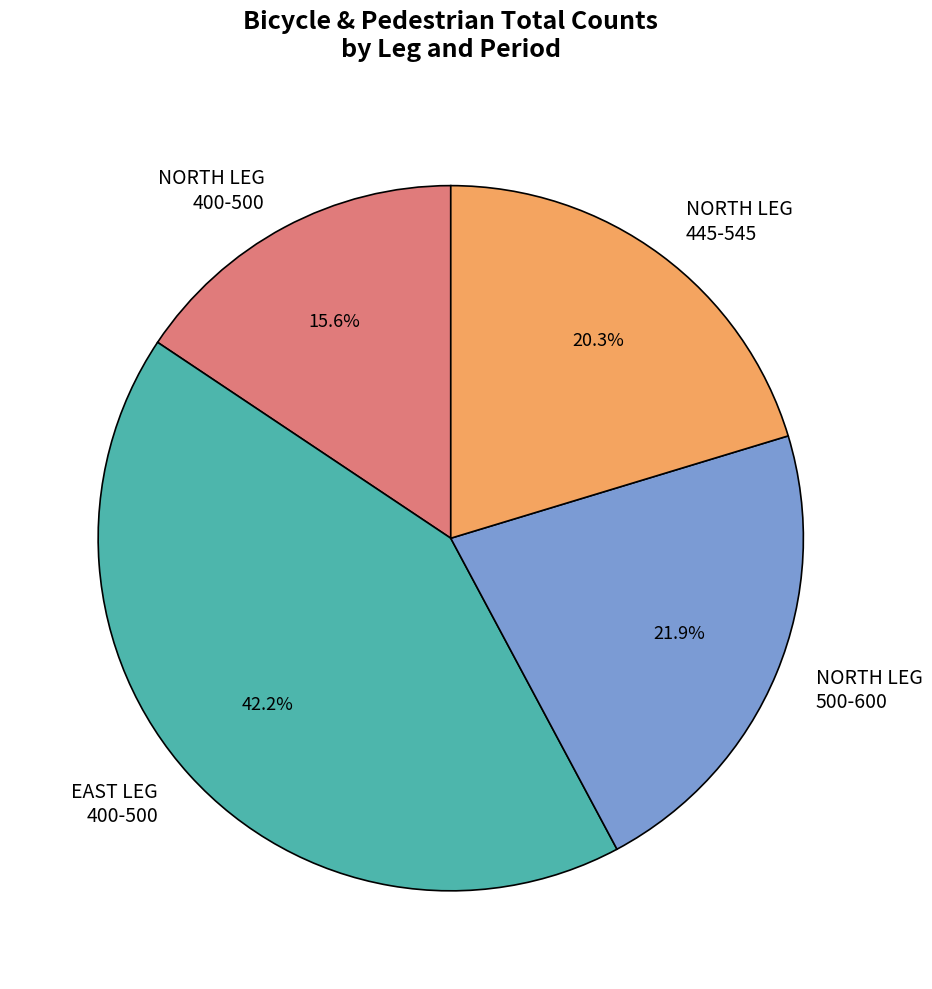

Which slice is the smallest?

NORTH LEG 400-500